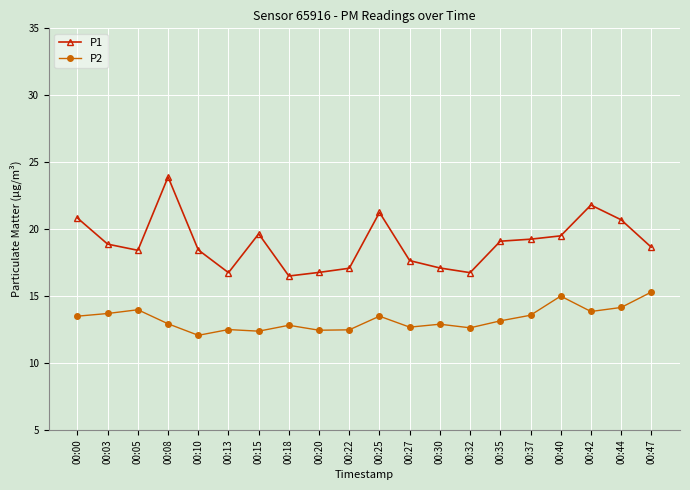

What value does the P2 series have at 00:25?

13.5